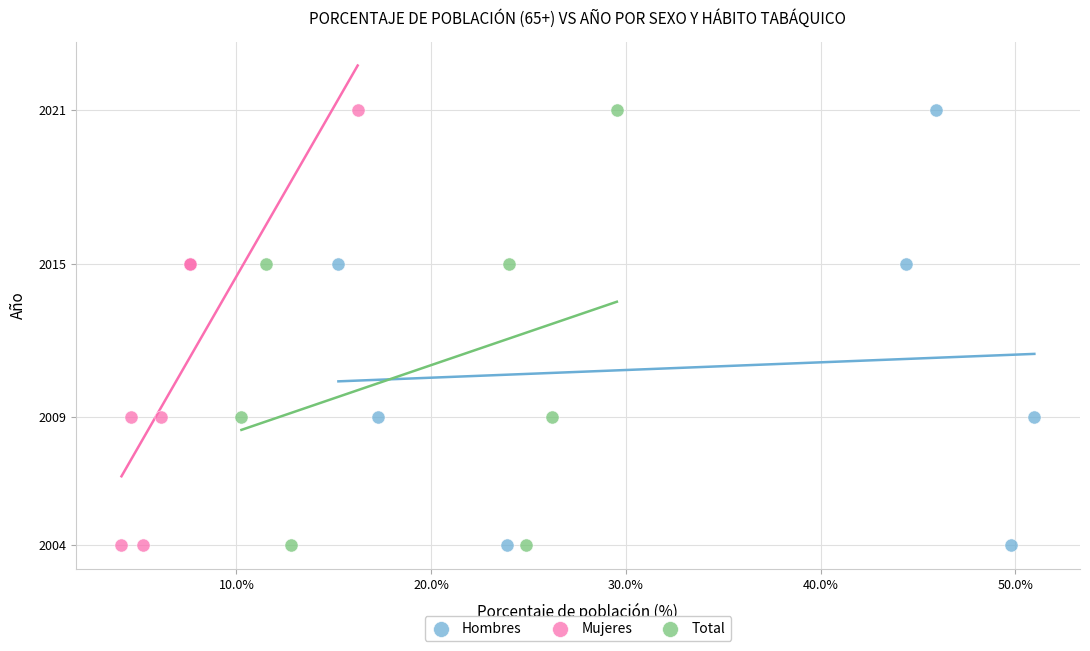

What are all the series names shown in the legend?

Hombres, Mujeres, Total